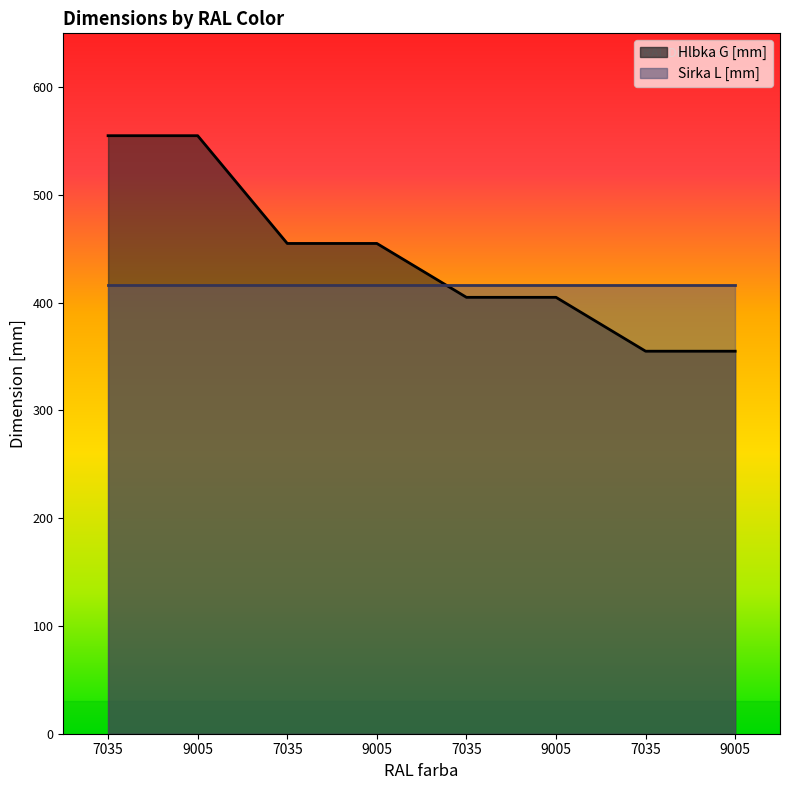

Rank the categories by value from lowest to highest.

7035, 9005, 7035, 9005, 7035, 9005, 7035, 9005